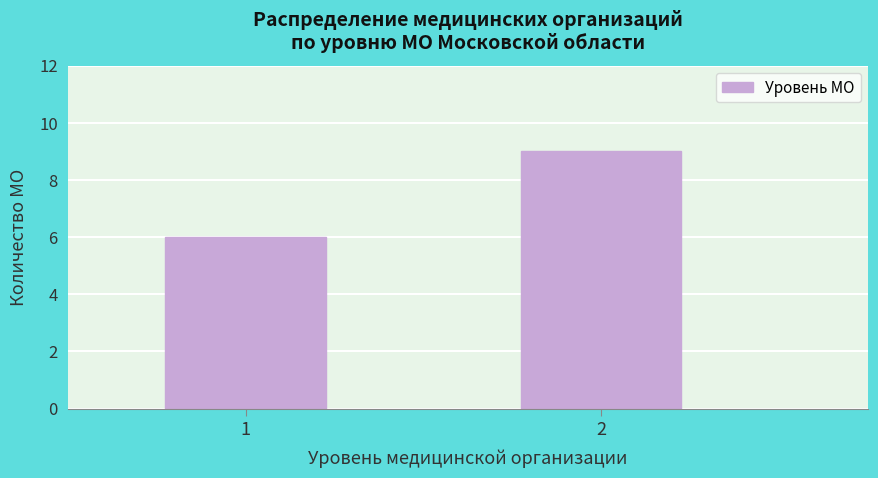

Reading right to left, what are all the values shown in this chart?

2=9	1=6